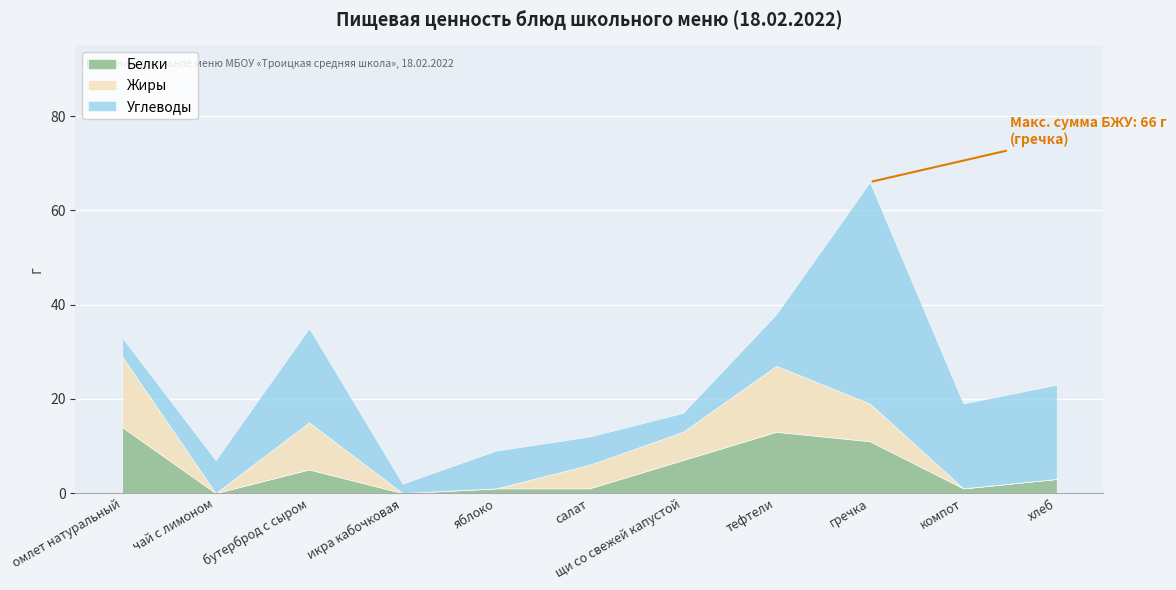

Is the value of Жиры at гречка greater than the value of Белки at чай с лимоном?

Yes